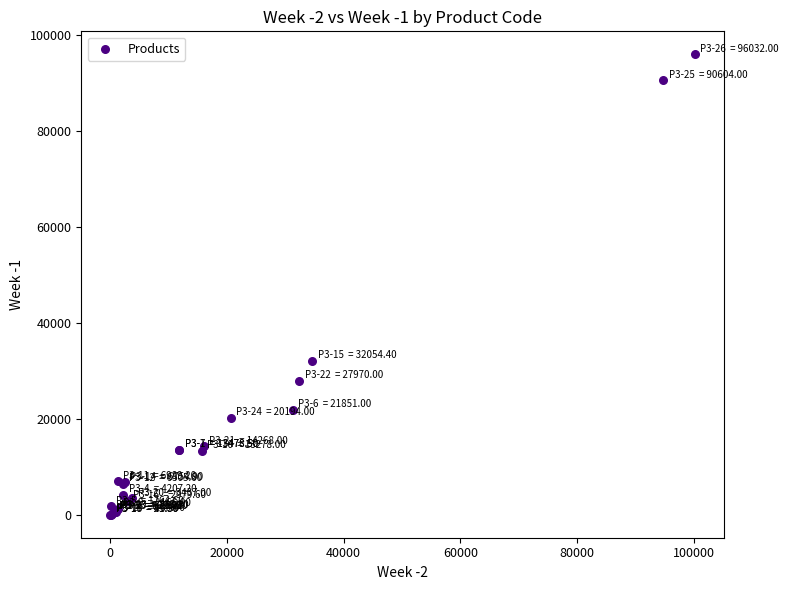

What Y value in the scatter plot is closest to 48030?

32054.4